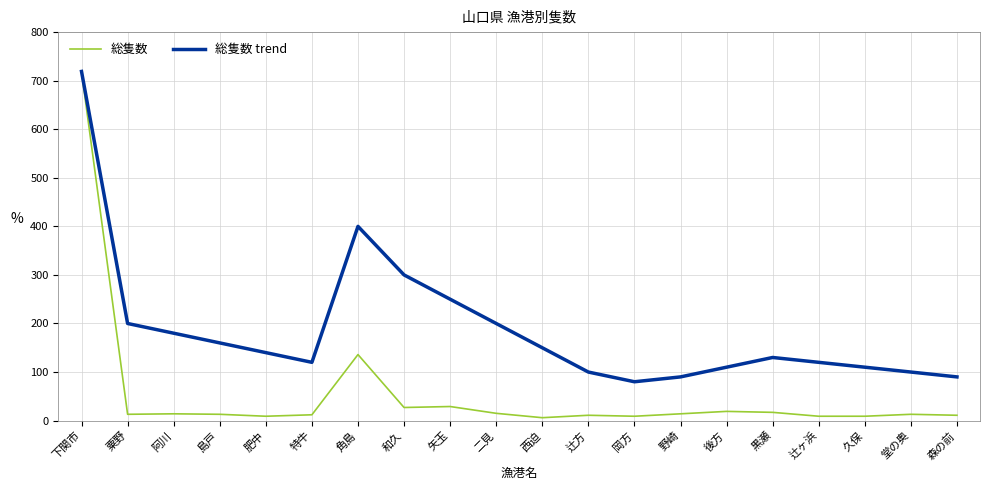

True or false: 総隻数 has a value of 6 at 西迫.

True